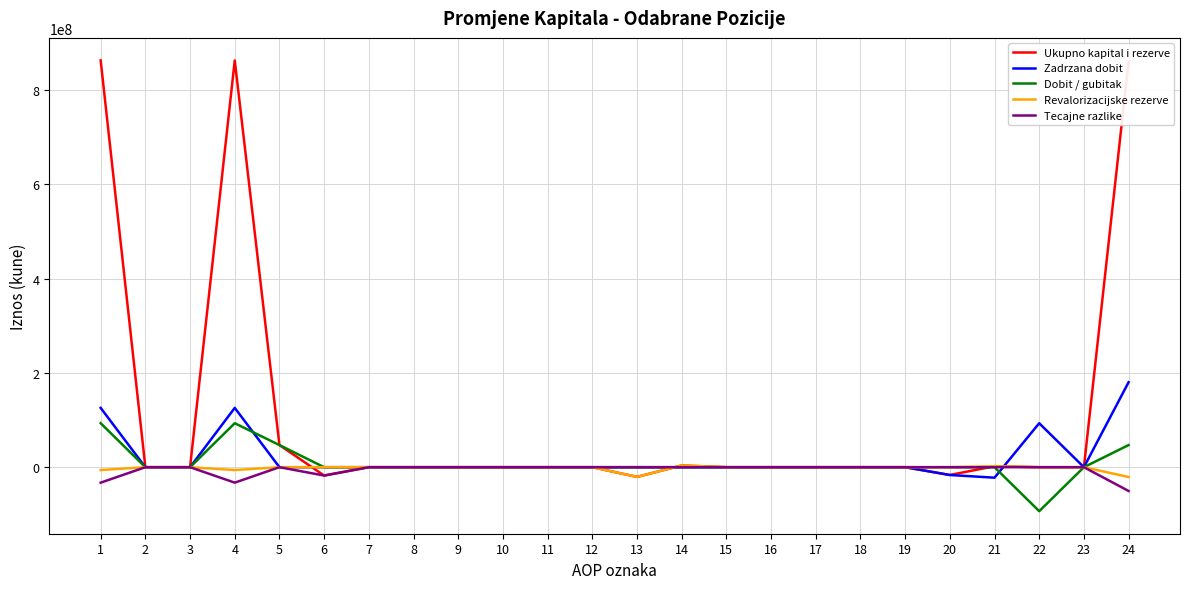

The value of Tecajne razlike at 2 is 32920557. True or false?

False